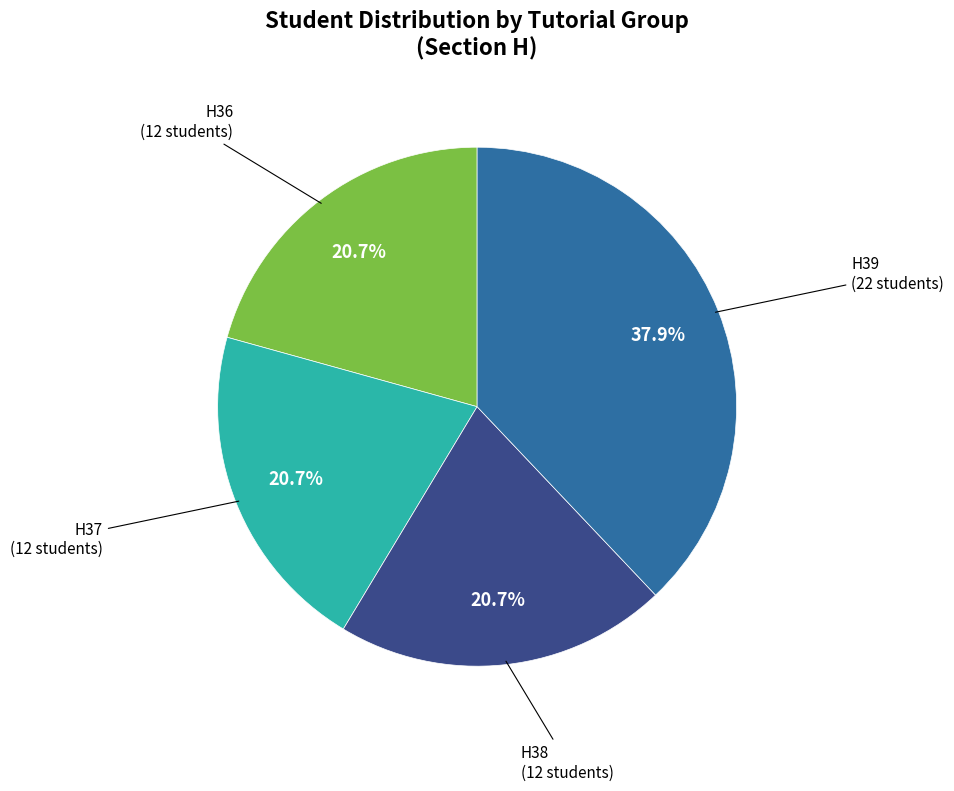

How many slices are in this pie chart?

4